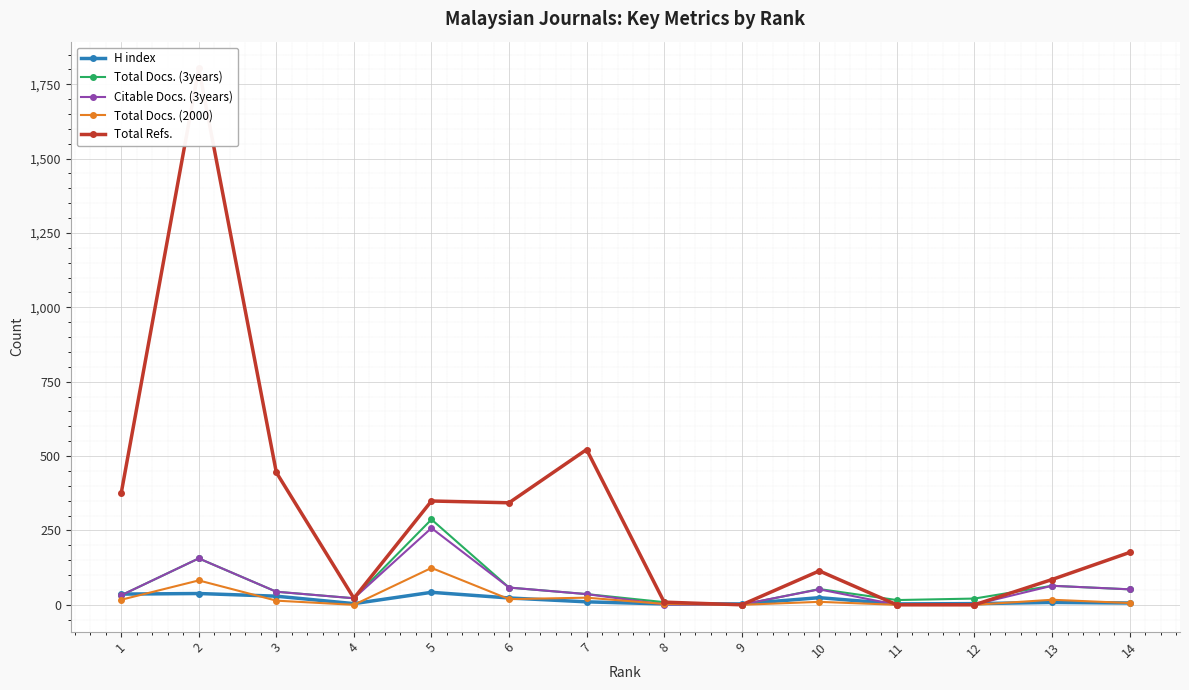

In Total Docs. (3years), how many points are lower than both neighbors (excluding endpoints)?

3